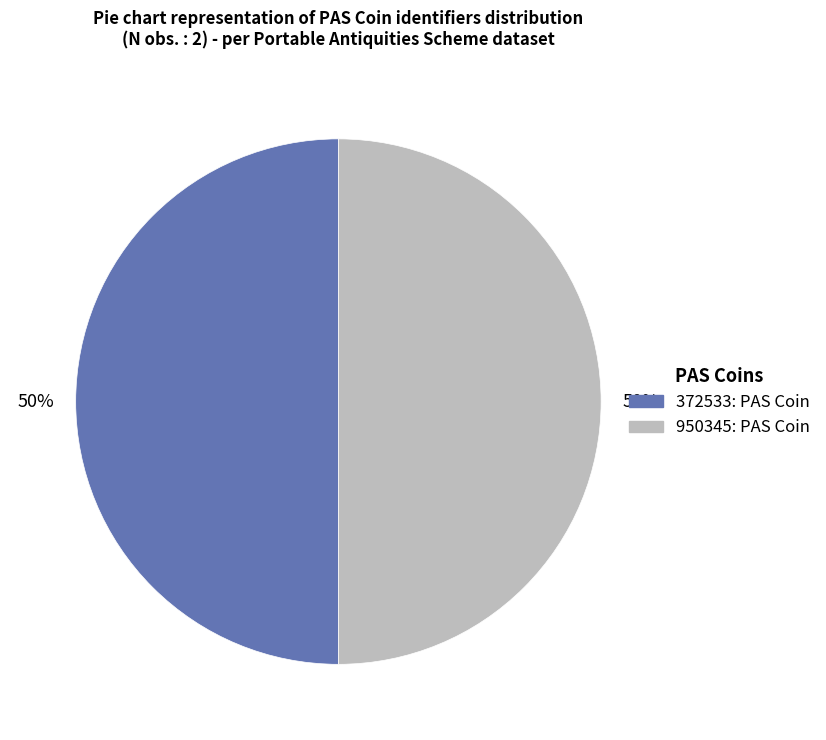

To the nearest percent, what percentage of the pie is 372533?

50%